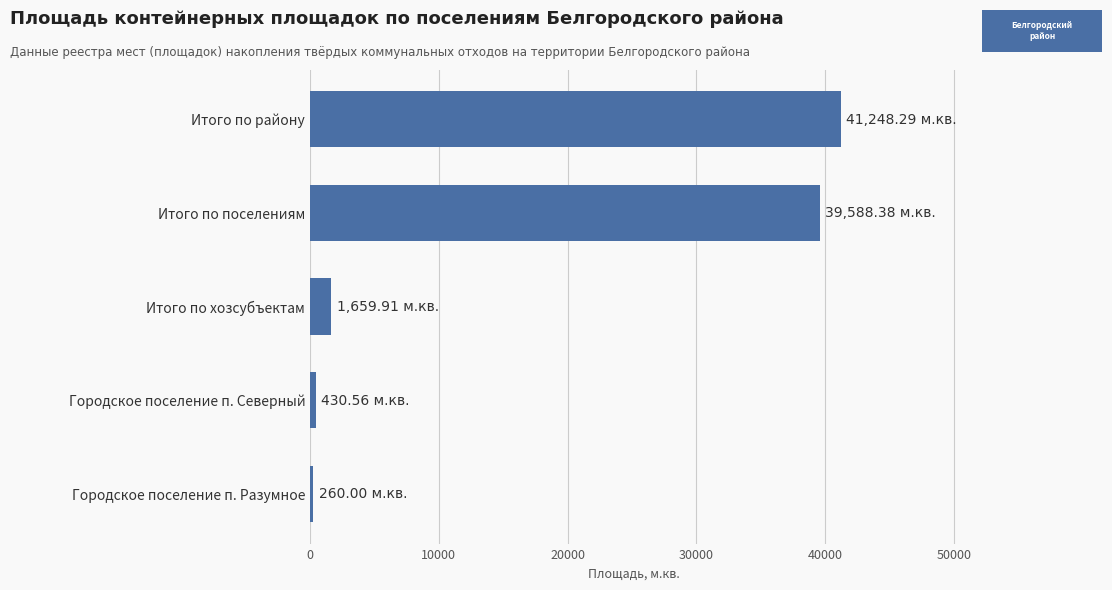

What is the change in value from Итого по хозсубъектам to Итого по району?

+39588.4